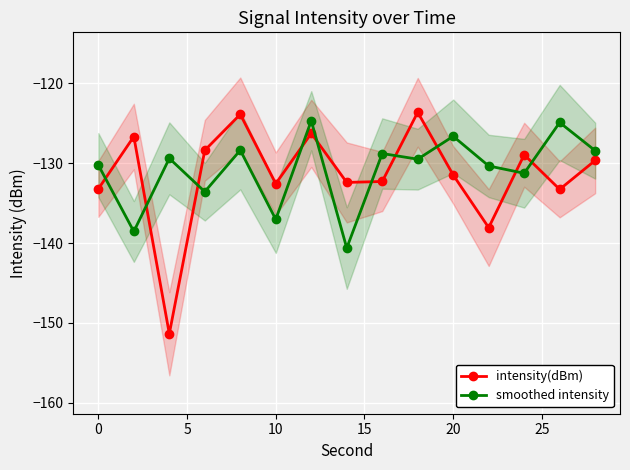

How many data points does each series have?

15